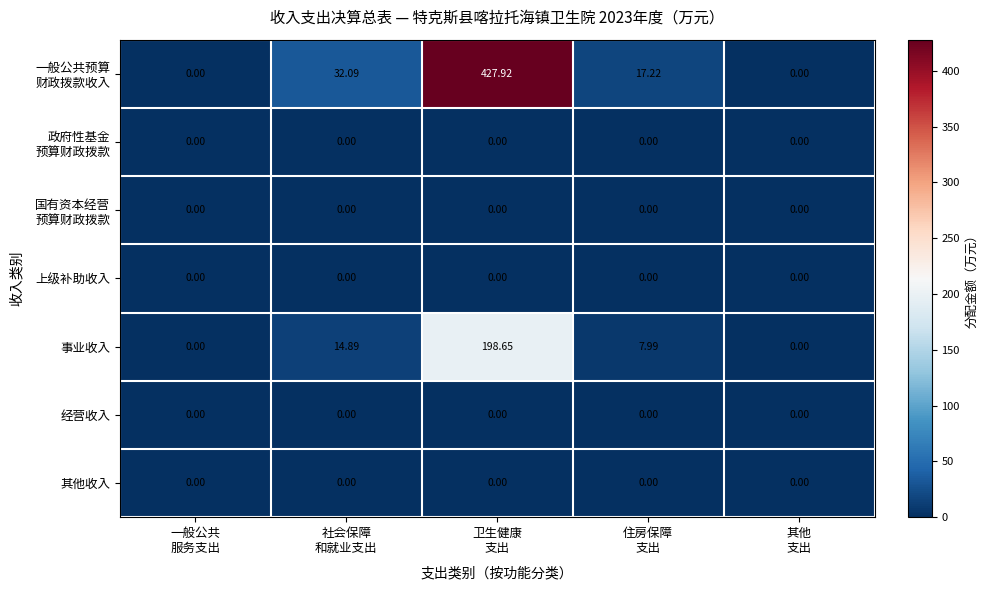

How many categories are shown in the chart?

5